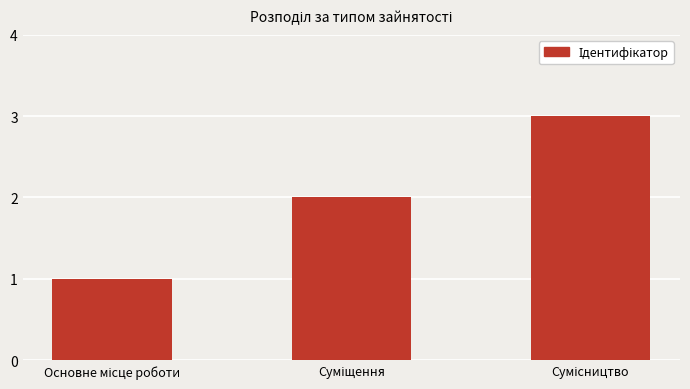

What is the maximum value shown in the chart?

3